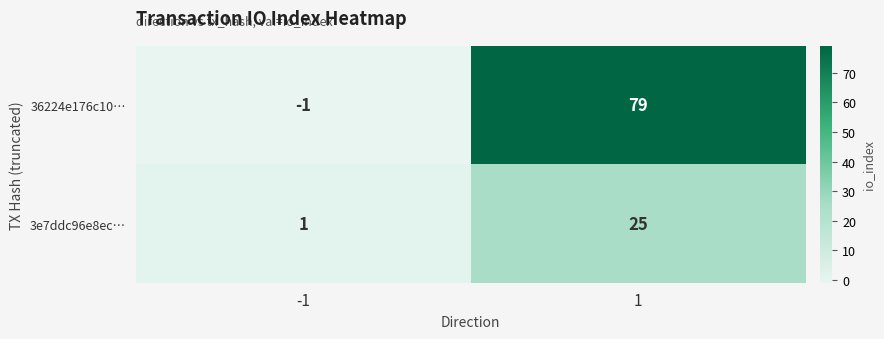

What is the minimum value shown in the chart?

-1